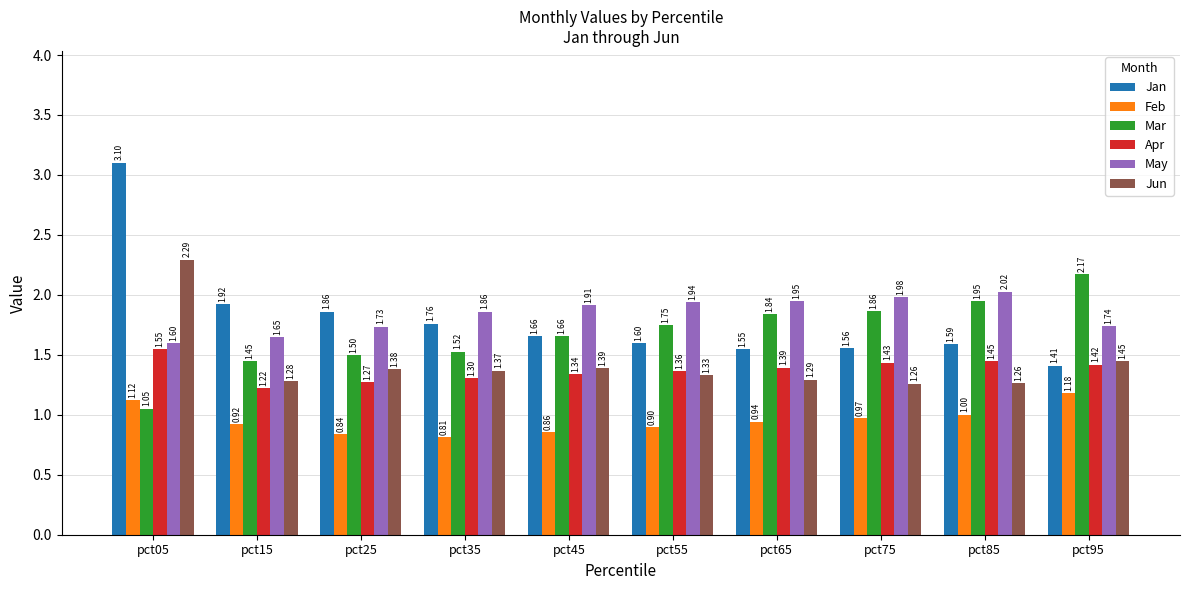

What is the total value across all series at pct45?

8.8